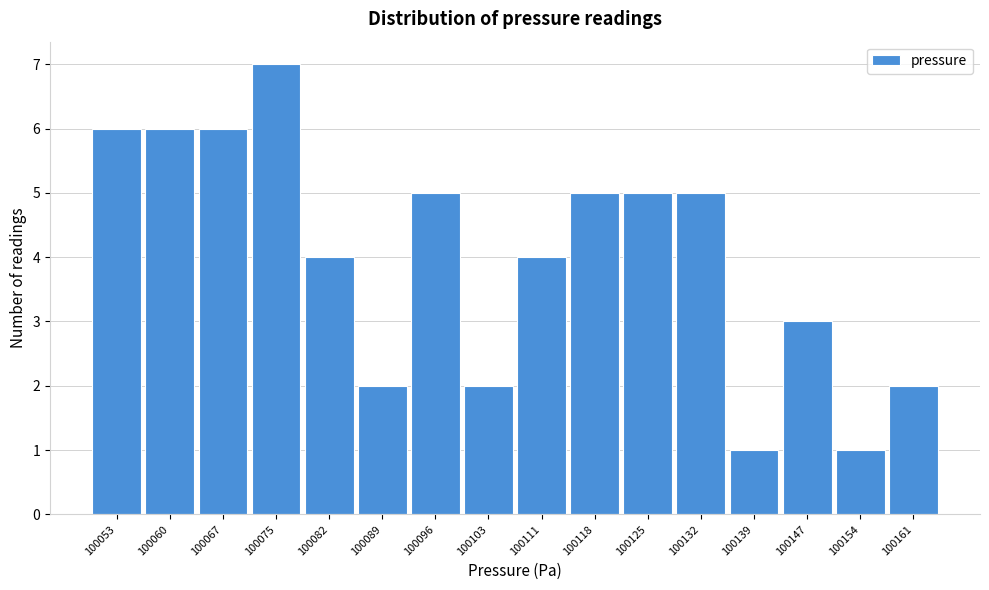

Reading left to right, transcribe this chart: for each bar, give the range it covers on the x-axis and its height. Neither the bar edges nor the heights are printed on the chart, so give them approximately, as read against the axes.

100050 to 100057: 6
100057 to 100064: 6
100064 to 100072: 6
100072 to 100079: 7
100079 to 100086: 4
100086 to 100093: 2
100093 to 100100: 5
100100 to 100107: 2
100107 to 100115: 4
100115 to 100122: 5
100122 to 100129: 5
100129 to 100136: 5
100136 to 100143: 1
100143 to 100151: 3
100151 to 100158: 1
100158 to 100165: 2